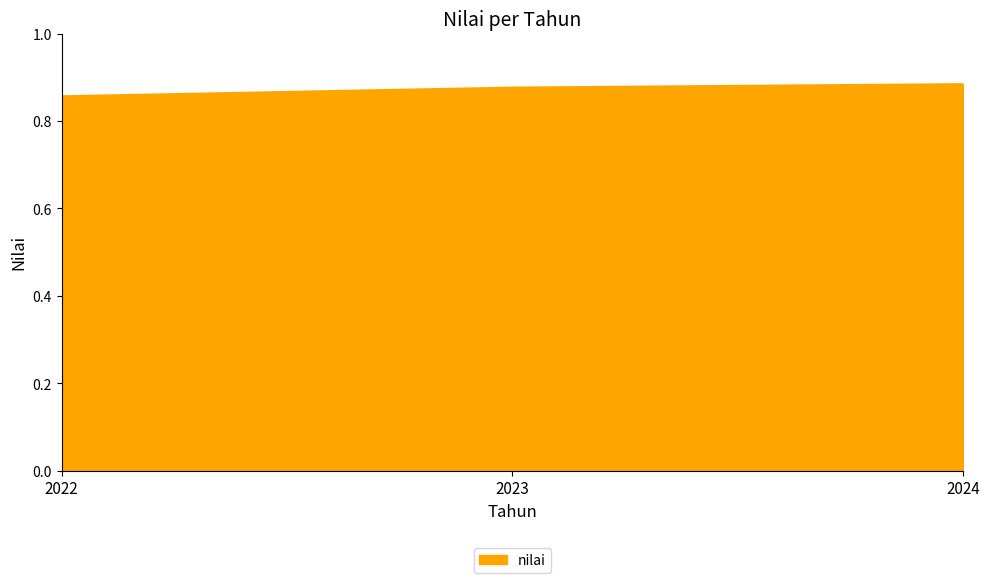

What is the sum of the values at 2022 and 2024?

1.7